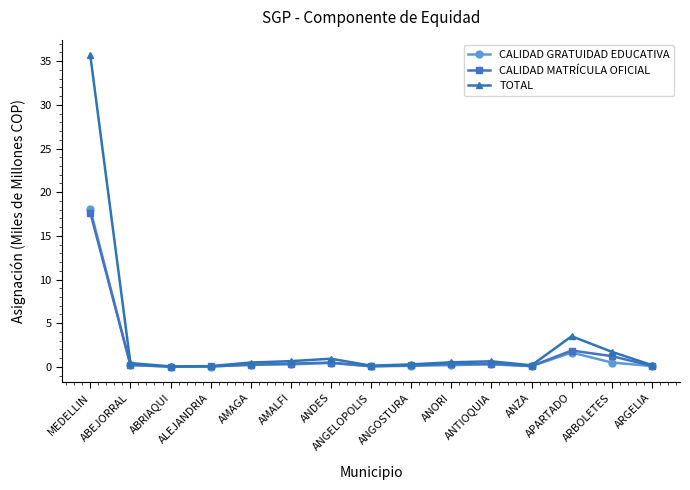

Is it true that TOTAL equals 5.4 at APARTADO?

False